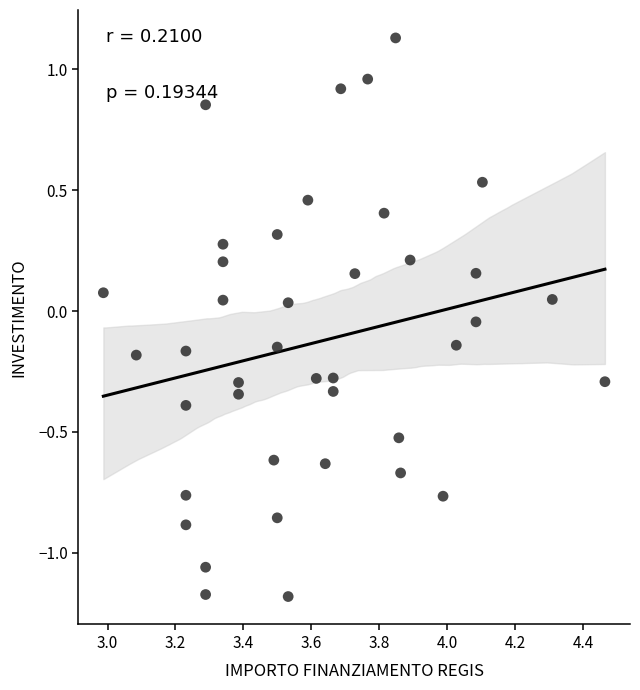

What is the range of Y values (max minus min)?

2.3